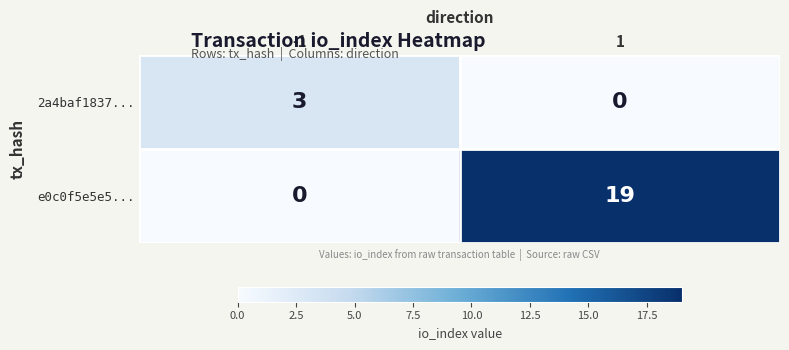

How many categories are shown in the chart?

2